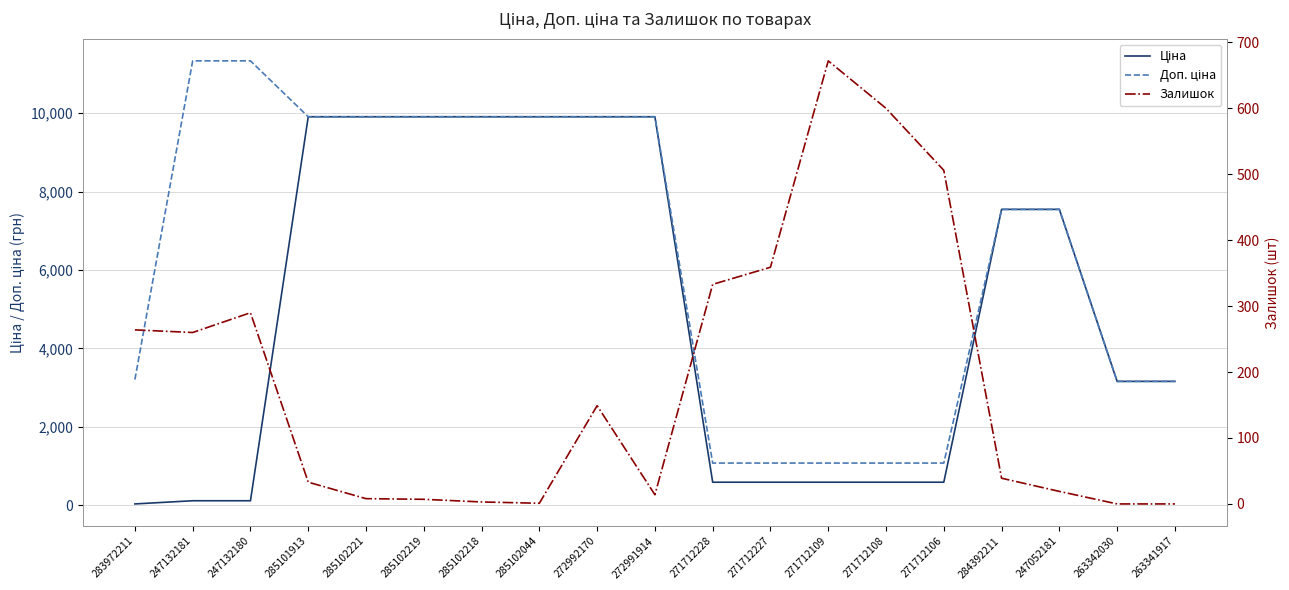

How many data points in Ціна are less than 3158?

8